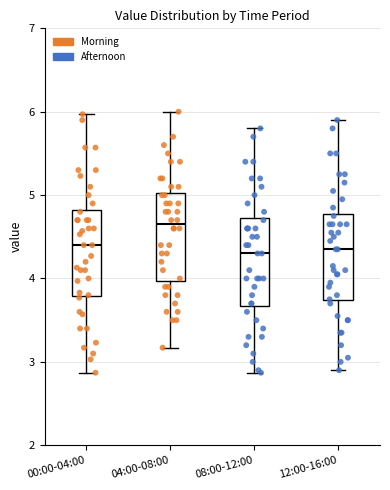

Reading left to right, read every box against the y-axis: the position of its median line, the range the box covers, and the ends of its whiskers. The values are not printed on the chart, so give them approximately, as read against the axis.

00:00-04:00: median 4.4, box 3.8 to 4.8, whiskers 2.9 to 6.0
04:00-08:00: median 4.7, box 4.0 to 5.0, whiskers 3.2 to 6.0
08:00-12:00: median 4.3, box 3.7 to 4.7, whiskers 2.9 to 5.8
12:00-16:00: median 4.4, box 3.7 to 4.8, whiskers 2.9 to 5.9